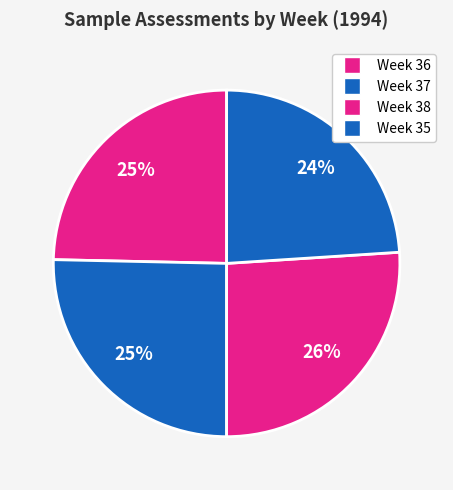

What is the smallest slice in the pie chart?

Week 35